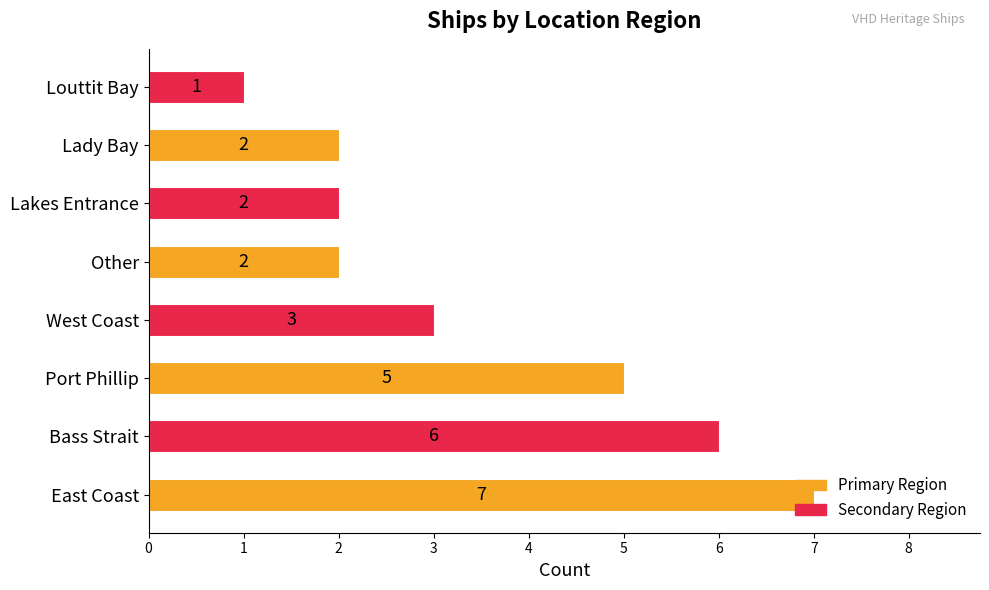

Which category has the lowest value across all series?

Louttit Bay